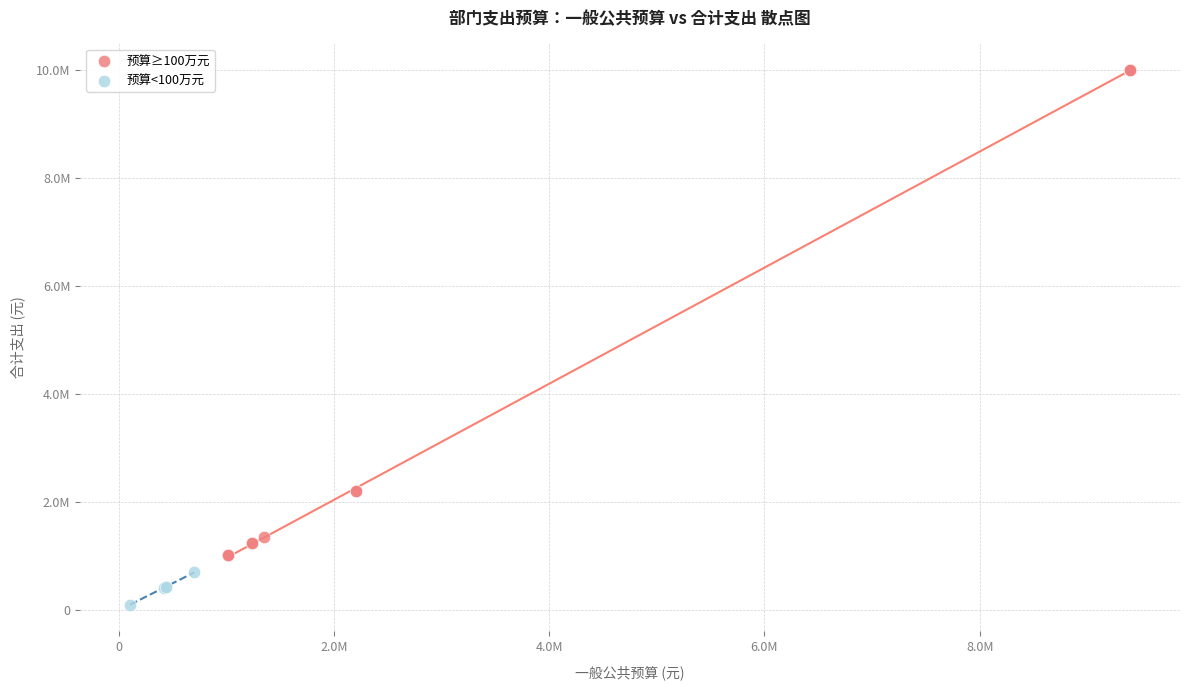

Which series reaches the minimum Y coordinate?

预算<100万元